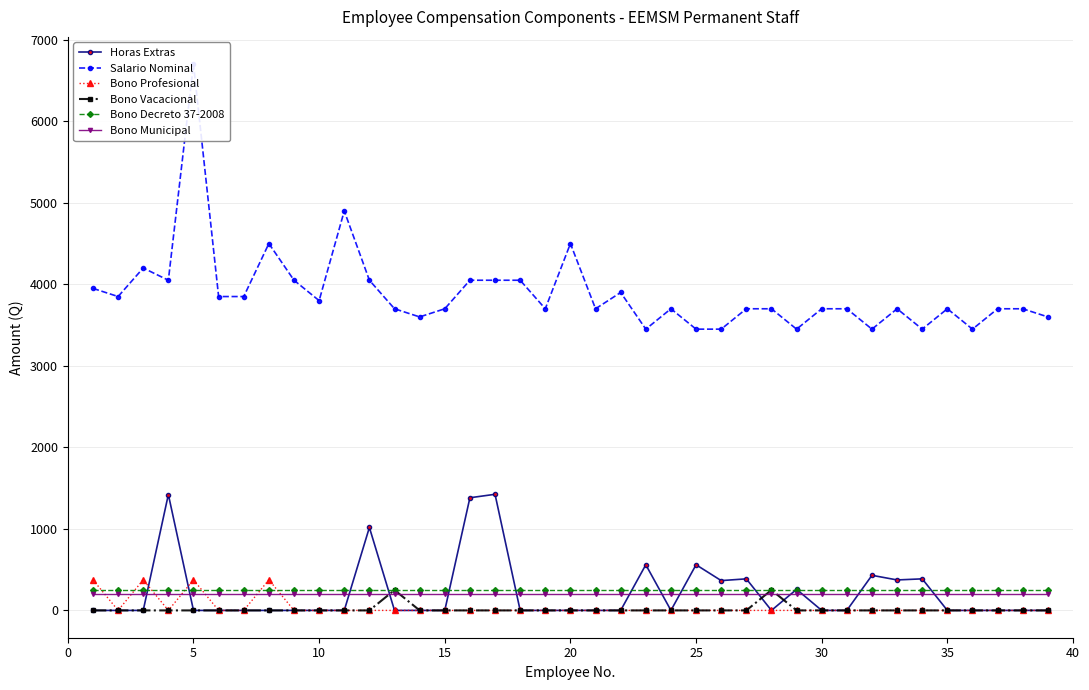

What is the highest value of the Bono Municipal series?

200.0